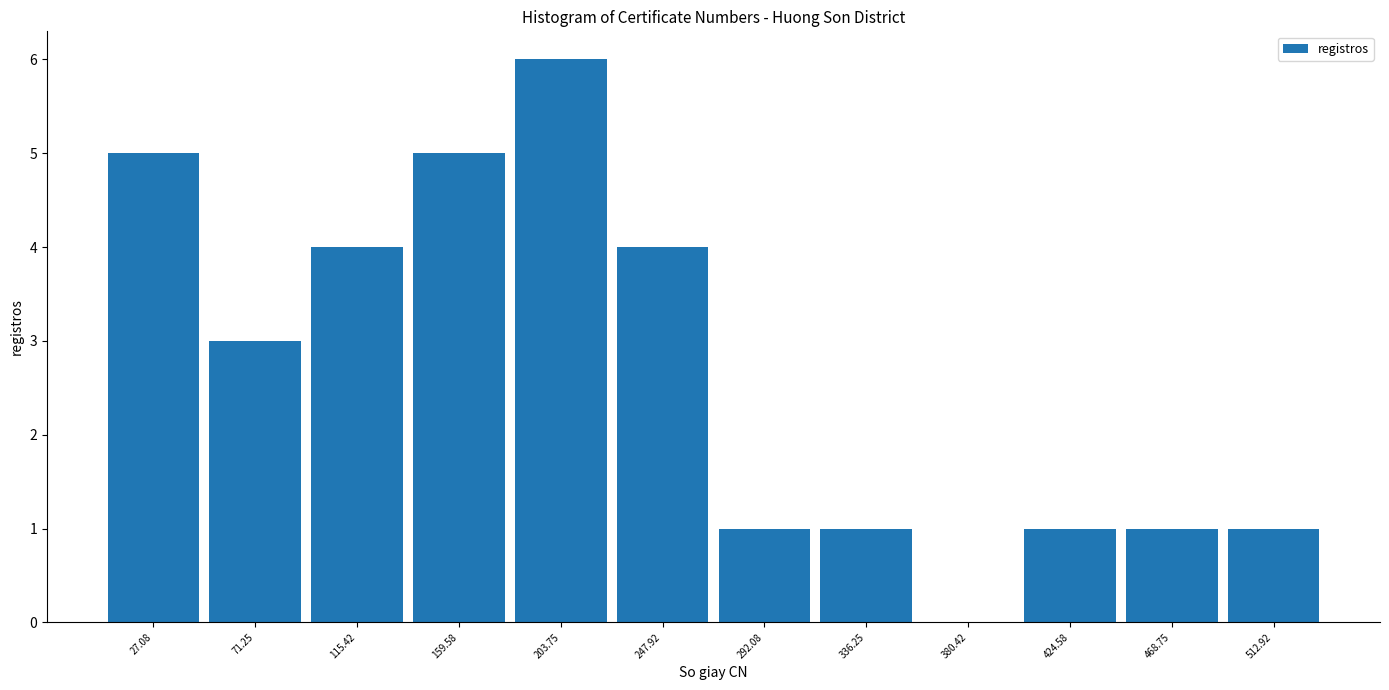

Reading left to right, list every bar in this chart as the range it spans on the x-axis followed by its height. Neither the bar edges nor the heights are printed on the chart, so give them approximately, as read against the axes.

5 to 50: 5
50 to 95: 3
95 to 140: 4
140 to 180: 5
180 to 225: 6
225 to 270: 4
270 to 315: 1
315 to 360: 1
360 to 405: 0
405 to 445: 1
445 to 490: 1
490 to 535: 1